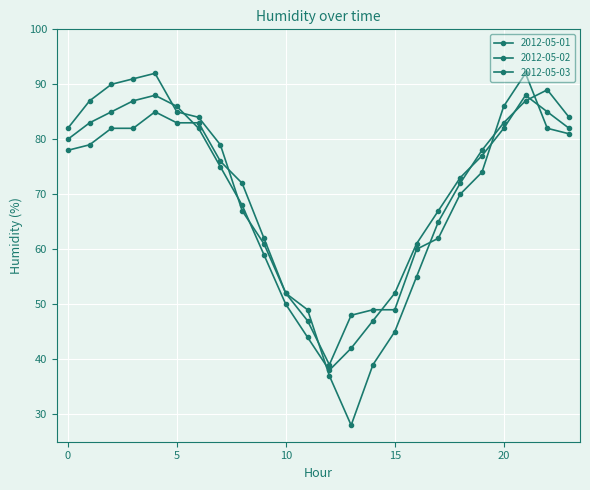

What is the value of the 2012-05-03 point at the 1st from the left?

80